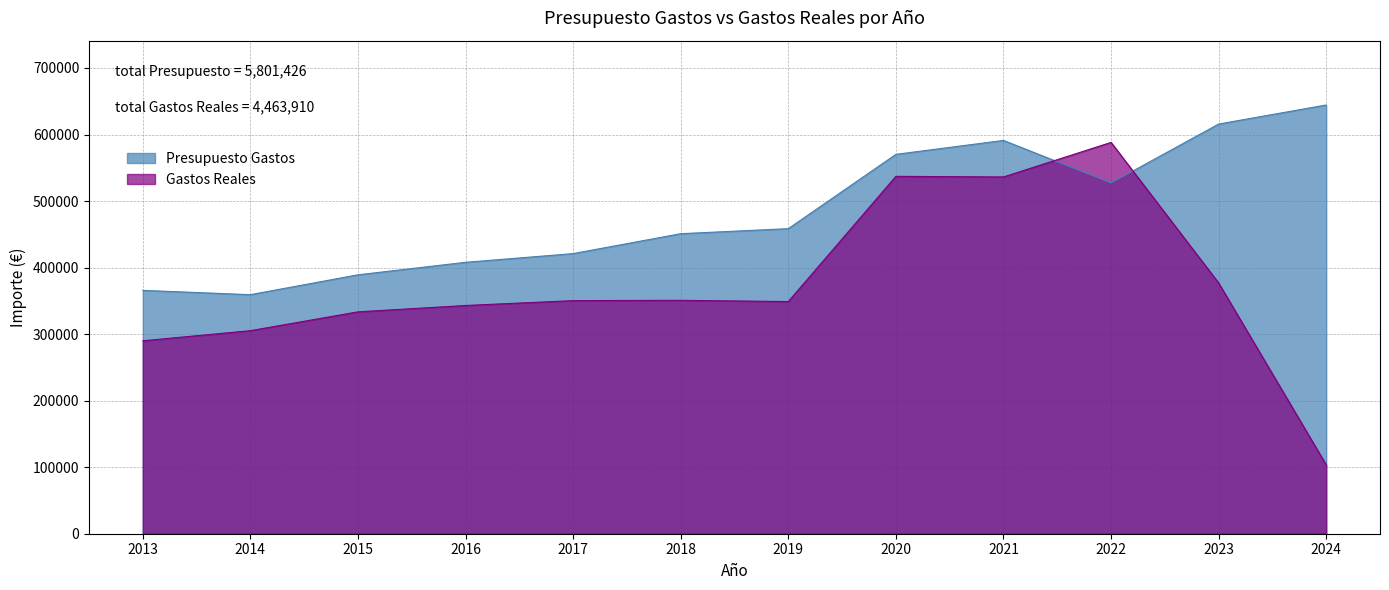

Reading right to left, transcribe all the data shown in this chart.

Presupuesto Gastos: 2024=644418.0	2023=615770.0	2022=527209.0	2021=591126.0	2020=570200.0	2019=458531.0	2018=450963.0	2017=421032.0	2016=407942.0	2015=389161.0	2014=359314.0	2013=365760.0
Gastos Reales: 2024=103493.7	2023=376950.8	2022=588179.5	2021=536240.2	2020=537178.1	2019=348973.5	2018=350806.2	2017=350363.1	2016=343054.2	2015=333484.1	2014=305194.0	2013=289992.6